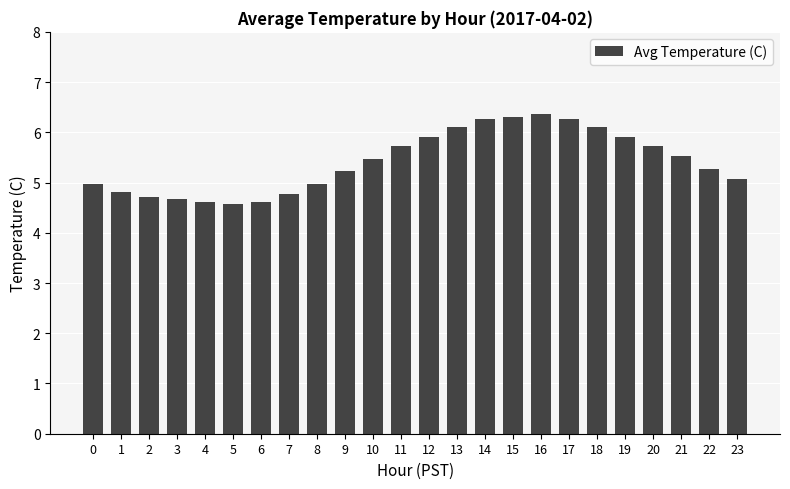

The chart shows a value of 5.9 at 12. True or false?

True